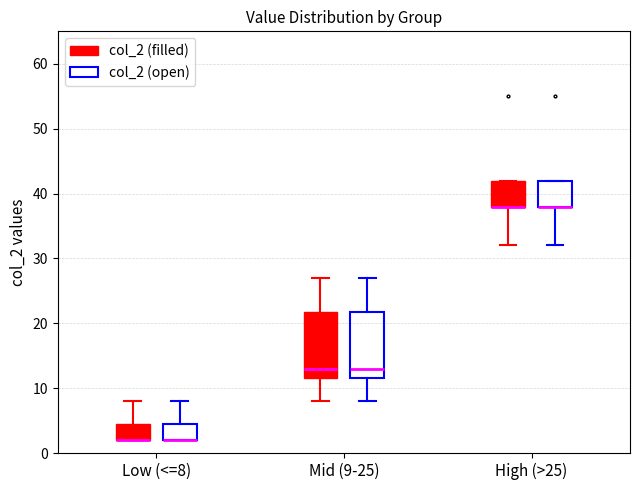

Where is the lower edge of the box for Mid (9-25) (col_2 (open)) on the y-axis? The values are not printed on the chart, so give them approximately, as read against the axis.

12